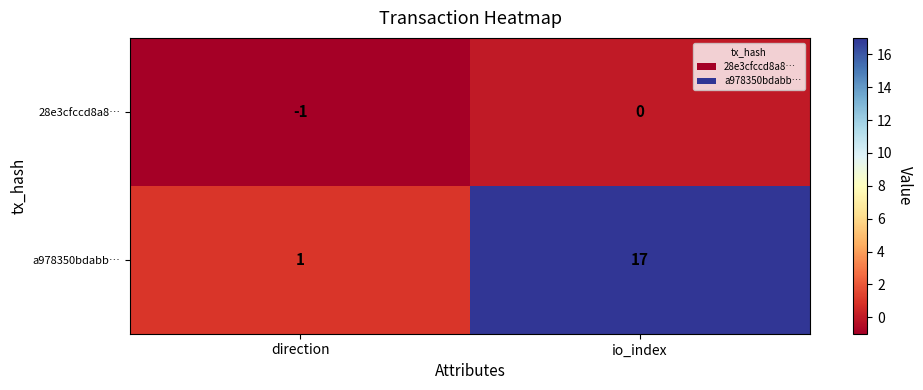

At which label is 28e3cfccd8a8… closest to 0?

io_index